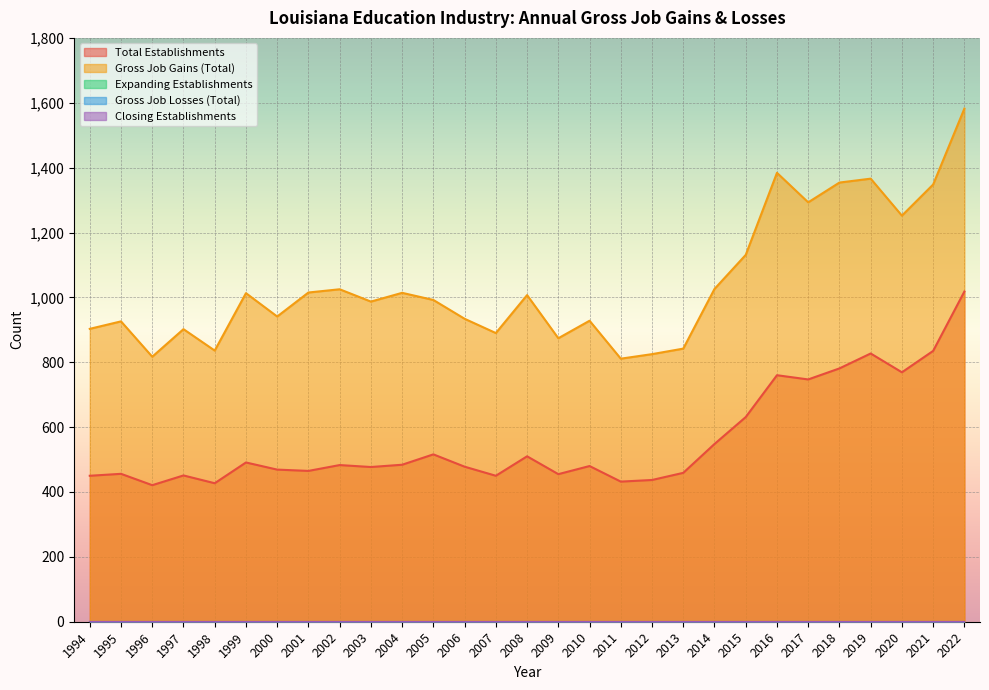

Between 2003 and 2005, which series saw the biggest shift?

Total Establishments